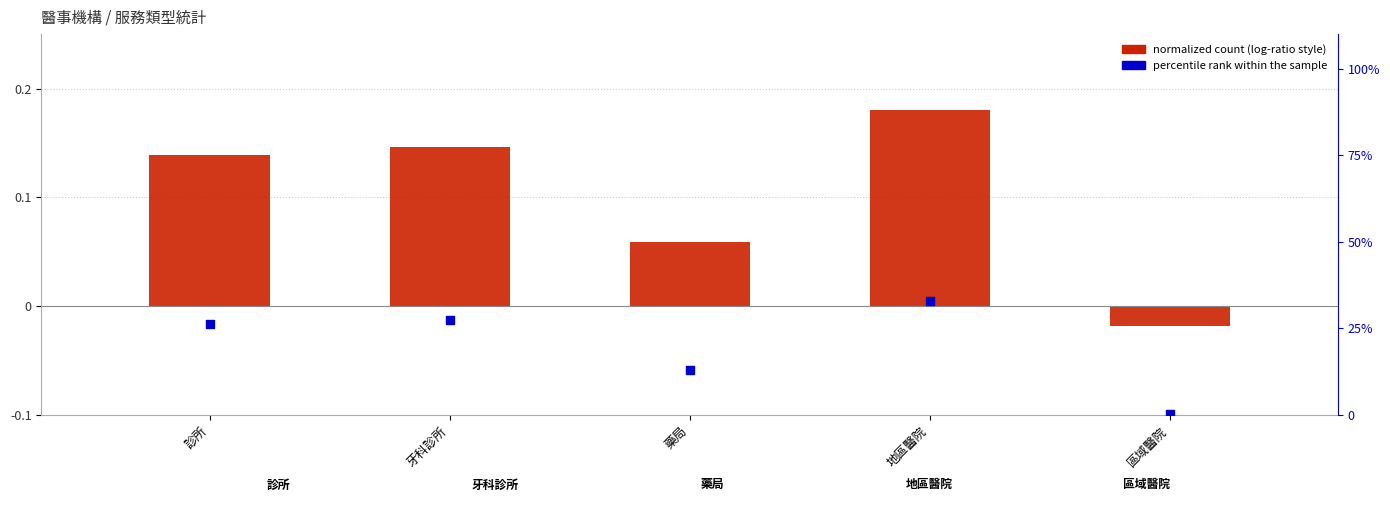

Which series has the largest total across all categories?

percentile rank within the sample